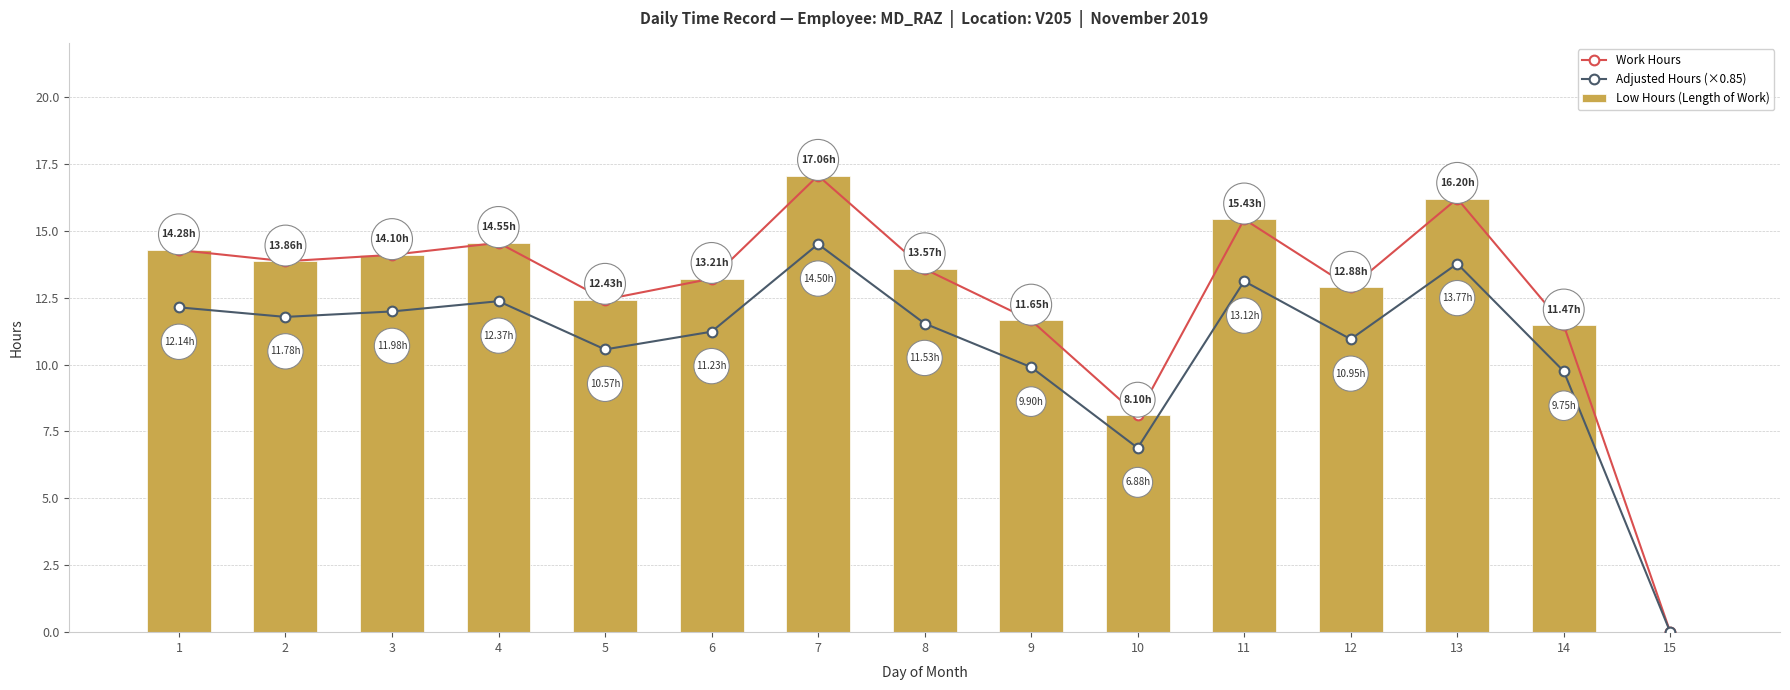

Between 4 and 2, which is larger?

4